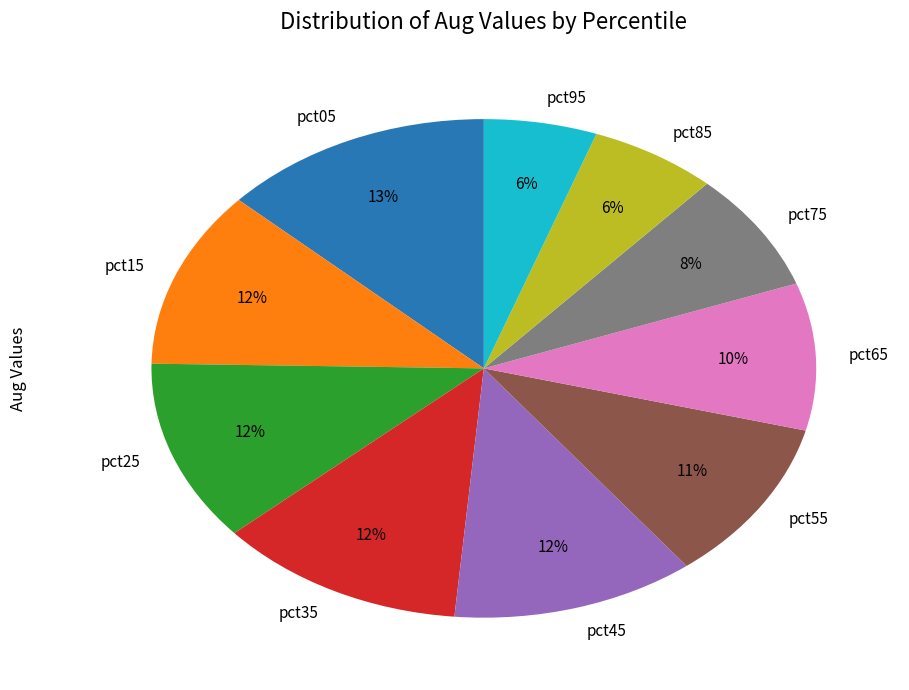

How many slices are in this pie chart?

10